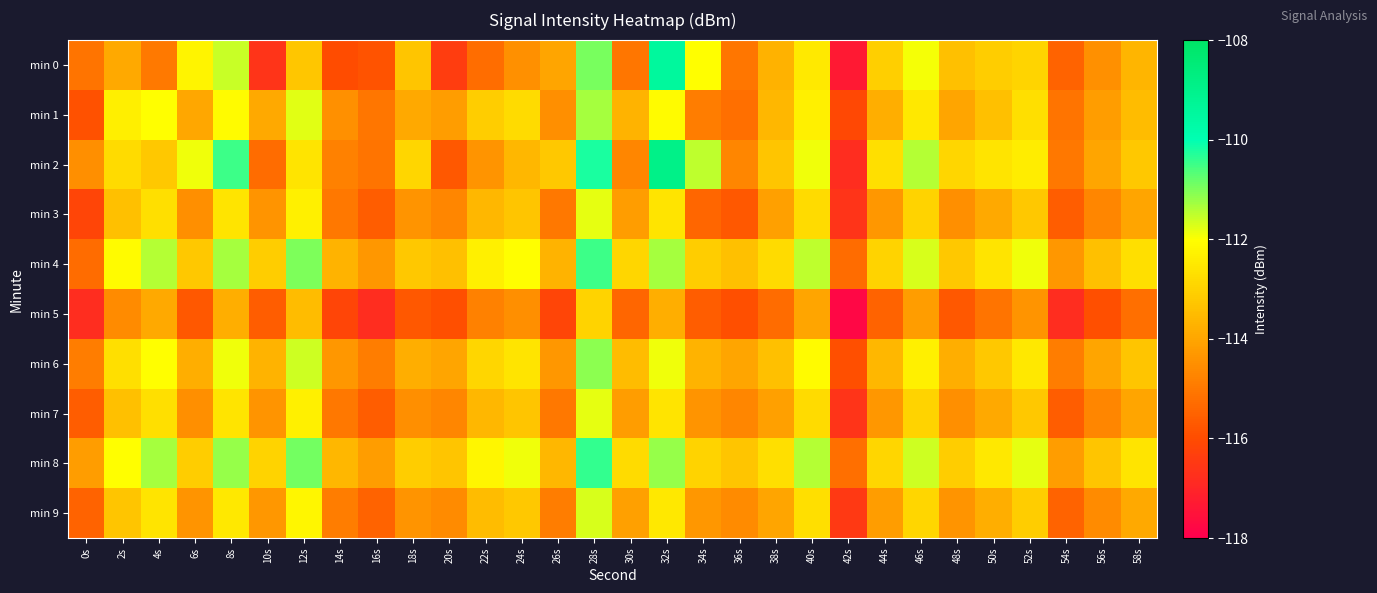

Reading left to right, list all the values displayed in this chart.

min 0: 0s=-115.1	2s=-113.9	4s=-115.0	6s=-112.2	8s=-111.6	10s=-116.6	12s=-113.3	14s=-116.0	16s=-115.8	18s=-113.3	20s=-116.4	22s=-115.2	24s=-114.5	26s=-114.0	28s=-111.0	30s=-115.1	32s=-109.5	34s=-112.0	36s=-115.1	38s=-113.7	40s=-112.5	42s=-117.3	44s=-113.1	46s=-111.9	48s=-113.4	50s=-113.1	52s=-112.9	54s=-115.5	56s=-114.5	58s=-113.6
min 1: 0s=-115.9	2s=-112.4	4s=-112.0	6s=-114.0	8s=-112.1	10s=-113.9	12s=-111.8	14s=-114.5	16s=-115.1	18s=-113.9	20s=-114.2	22s=-113.1	24s=-112.8	26s=-114.5	28s=-111.3	30s=-113.7	32s=-112.1	34s=-114.9	36s=-115.2	38s=-113.6	40s=-112.3	42s=-116.1	44s=-113.8	46s=-112.5	48s=-114.0	50s=-113.4	52s=-112.7	54s=-115.1	56s=-114.2	58s=-113.5
min 2: 0s=-114.5	2s=-112.8	4s=-113.2	6s=-111.9	8s=-110.5	10s=-115.3	12s=-112.6	14s=-114.8	16s=-115.1	18s=-112.9	20s=-115.7	22s=-114.4	24s=-113.6	26s=-113.2	28s=-110.2	30s=-114.7	32s=-108.9	34s=-111.5	36s=-114.7	38s=-113.3	40s=-111.9	42s=-116.8	44s=-112.7	46s=-111.4	48s=-112.9	50s=-112.6	52s=-112.4	54s=-115.0	56s=-114.0	58s=-113.2
min 3: 0s=-116.2	2s=-113.4	4s=-112.7	6s=-114.5	8s=-112.6	10s=-114.4	12s=-112.3	14s=-115.0	16s=-115.6	18s=-114.4	20s=-114.7	22s=-113.6	24s=-113.3	26s=-115.0	28s=-111.8	30s=-114.2	32s=-112.6	34s=-115.4	36s=-115.7	38s=-114.1	40s=-112.8	42s=-116.6	44s=-114.3	46s=-113.0	48s=-114.5	50s=-113.9	52s=-113.2	54s=-115.6	56s=-114.7	58s=-114.0
min 4: 0s=-115.3	2s=-112.1	4s=-111.4	6s=-113.2	8s=-111.3	10s=-113.1	12s=-111.0	14s=-113.7	16s=-114.3	18s=-113.2	20s=-113.4	22s=-112.3	24s=-112.0	26s=-113.7	28s=-110.5	30s=-112.9	32s=-111.3	34s=-113.1	36s=-113.4	38s=-112.8	40s=-111.5	42s=-115.3	44s=-113.0	46s=-111.7	48s=-113.2	50s=-112.6	52s=-111.9	54s=-114.3	56s=-113.4	58s=-112.7
min 5: 0s=-116.8	2s=-114.6	4s=-113.9	6s=-115.7	8s=-113.8	10s=-115.6	12s=-113.5	14s=-116.2	16s=-116.8	18s=-115.7	20s=-115.9	22s=-114.8	24s=-114.5	26s=-116.2	28s=-113.0	30s=-115.4	32s=-113.8	34s=-115.6	36s=-115.9	38s=-115.3	40s=-114.0	42s=-117.8	44s=-115.5	46s=-114.2	48s=-115.7	50s=-115.1	52s=-114.4	54s=-116.8	56s=-115.9	58s=-115.2
min 6: 0s=-114.9	2s=-112.7	4s=-112.0	6s=-113.8	8s=-111.9	10s=-113.7	12s=-111.6	14s=-114.3	16s=-114.9	18s=-113.8	20s=-114.0	22s=-112.9	24s=-112.6	26s=-114.3	28s=-111.1	30s=-113.5	32s=-111.9	34s=-113.7	36s=-114.0	38s=-113.4	40s=-112.1	42s=-115.9	44s=-113.6	46s=-112.3	48s=-113.8	50s=-113.2	52s=-112.5	54s=-114.9	56s=-114.0	58s=-113.3
min 7: 0s=-115.6	2s=-113.4	4s=-112.7	6s=-114.5	8s=-112.6	10s=-114.4	12s=-112.3	14s=-115.0	16s=-115.6	18s=-114.5	20s=-114.7	22s=-113.6	24s=-113.3	26s=-115.0	28s=-111.8	30s=-114.2	32s=-112.6	34s=-114.4	36s=-114.7	38s=-114.1	40s=-112.8	42s=-116.6	44s=-114.3	46s=-113.0	48s=-114.5	50s=-113.9	52s=-113.2	54s=-115.6	56s=-114.7	58s=-114.0
min 8: 0s=-114.2	2s=-112.0	4s=-111.3	6s=-113.1	8s=-111.2	10s=-113.0	12s=-110.9	14s=-113.6	16s=-114.2	18s=-113.1	20s=-113.3	22s=-112.2	24s=-111.9	26s=-113.6	28s=-110.4	30s=-112.8	32s=-111.2	34s=-113.0	36s=-113.3	38s=-112.7	40s=-111.4	42s=-115.2	44s=-112.9	46s=-111.6	48s=-113.1	50s=-112.5	52s=-111.8	54s=-114.2	56s=-113.3	58s=-112.6
min 9: 0s=-115.5	2s=-113.3	4s=-112.6	6s=-114.4	8s=-112.5	10s=-114.3	12s=-112.2	14s=-114.9	16s=-115.5	18s=-114.4	20s=-114.6	22s=-113.5	24s=-113.2	26s=-114.9	28s=-111.7	30s=-114.1	32s=-112.5	34s=-114.3	36s=-114.6	38s=-114.0	40s=-112.7	42s=-116.5	44s=-114.2	46s=-112.9	48s=-114.4	50s=-113.8	52s=-113.1	54s=-115.5	56s=-114.6	58s=-113.9